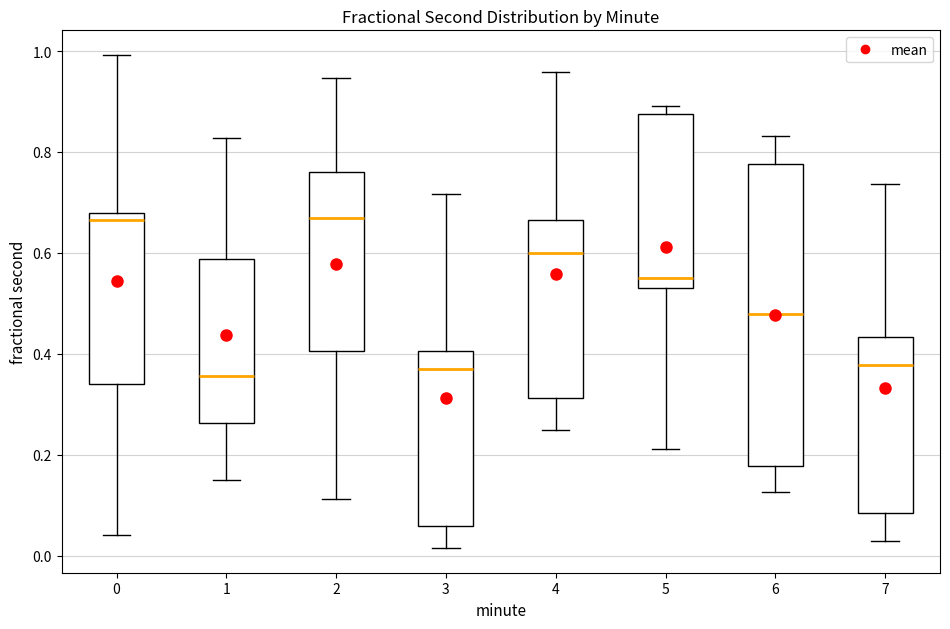

Reading left to right, transcribe this box plot: for each box, give where its median line is, the range the box spans, and where its two whiskers end, as read against the y-axis. The values are not printed on the chart, so give them approximately, as read against the axis.

0: median 0.66, box 0.34 to 0.68, whiskers 0.04 to 1.00
1: median 0.36, box 0.26 to 0.58, whiskers 0.14 to 0.82
2: median 0.66, box 0.40 to 0.76, whiskers 0.12 to 0.94
3: median 0.36, box 0.06 to 0.40, whiskers 0.02 to 0.72
4: median 0.60, box 0.32 to 0.66, whiskers 0.24 to 0.96
5: median 0.56, box 0.54 to 0.88, whiskers 0.22 to 0.90
6: median 0.48, box 0.18 to 0.78, whiskers 0.12 to 0.84
7: median 0.38, box 0.08 to 0.44, whiskers 0.02 to 0.74